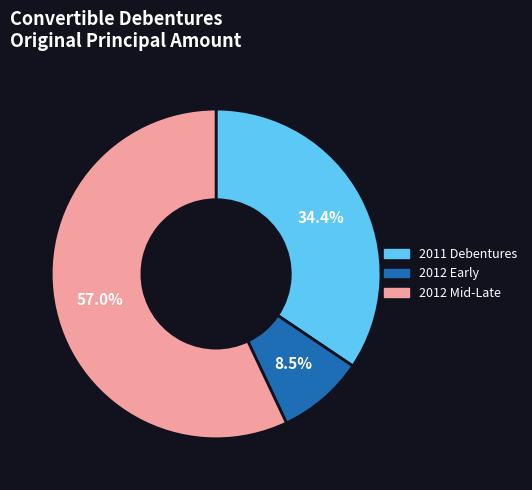

Does any single category account for the majority?

Yes